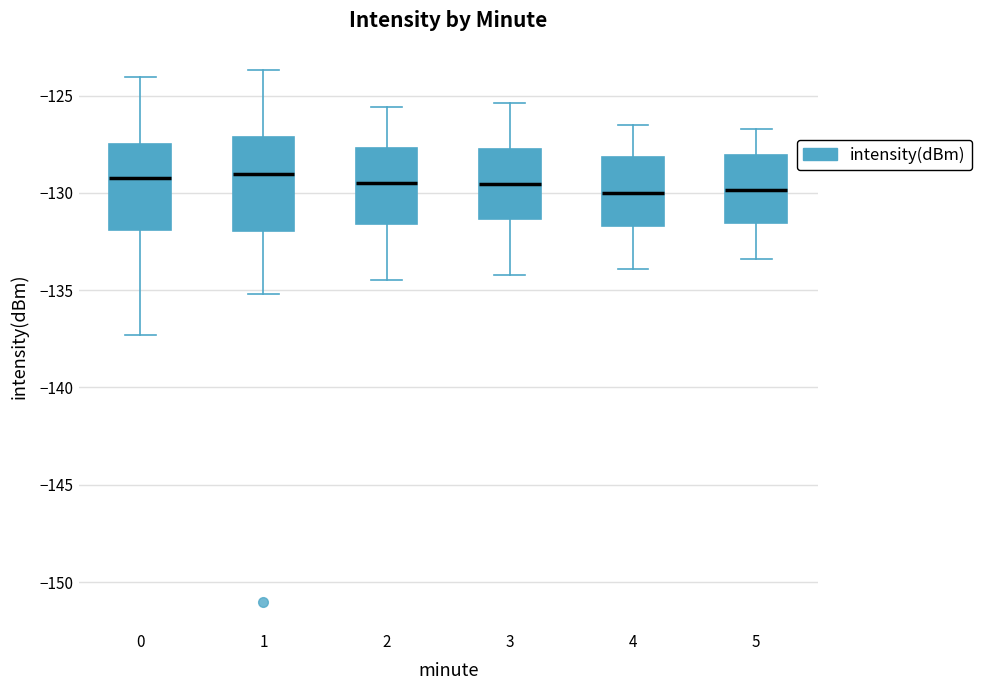

Reading left to right, read every box against the y-axis: the position of its median line, the range the box covers, and the ends of its whiskers. The values are not printed on the chart, so give them approximately, as read against the axis.

0: median -129.0, box -132.0 to -127.5, whiskers -137.5 to -124.0
1: median -129.0, box -132.0 to -127.0, whiskers -135.0 to -123.5
2: median -129.5, box -131.5 to -127.5, whiskers -134.5 to -125.5
3: median -129.5, box -131.5 to -127.5, whiskers -134.0 to -125.5
4: median -130.0, box -131.5 to -128.0, whiskers -134.0 to -126.5
5: median -130.0, box -131.5 to -128.0, whiskers -133.5 to -126.5